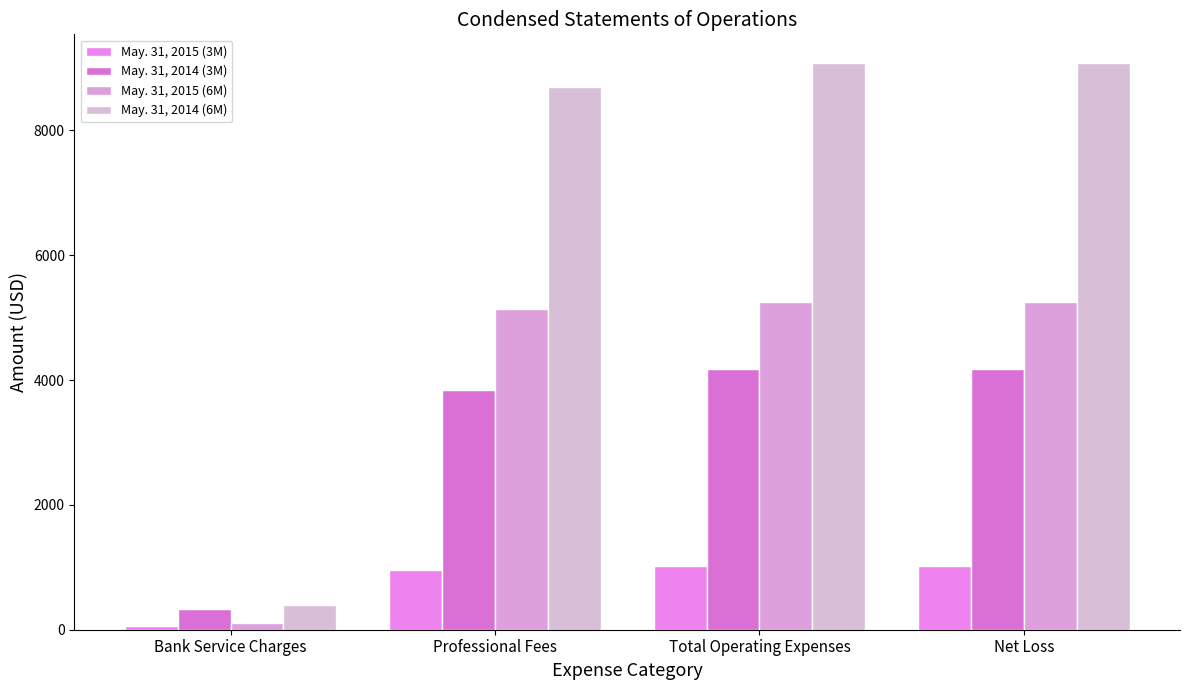

What is the average value of the May. 31, 2014 (3M) series?

3130